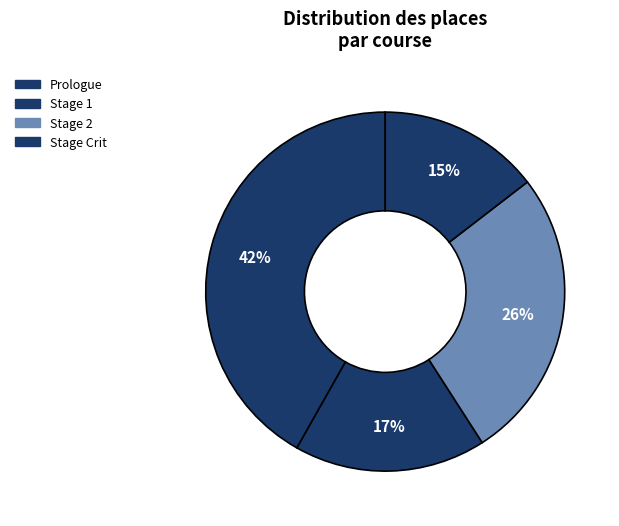

To the nearest percent, what is the average slice percentage?

25%